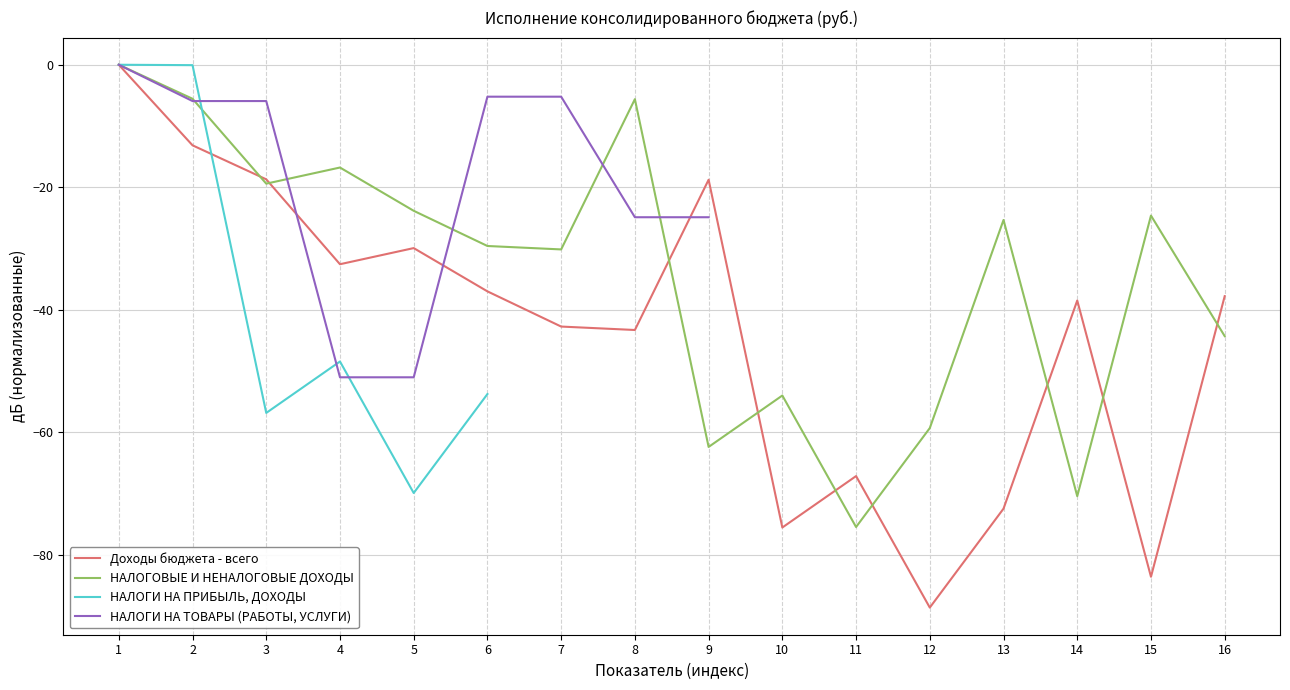

Which has a higher value, 13 or 8?

8